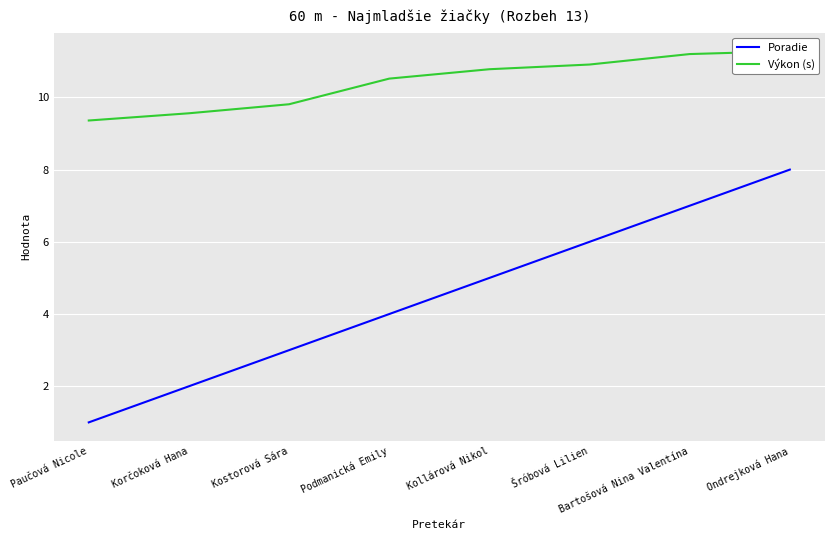

True or false: Poradie and Výkon (s) cross at least once.

False